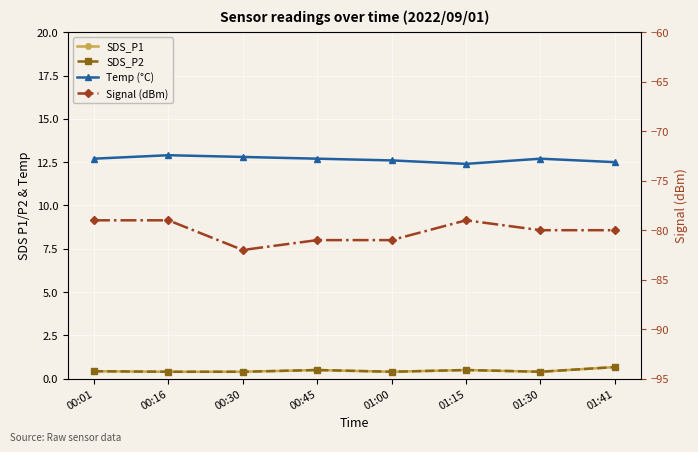

What is the sum of the Signal (dBm) values at 01:30 and 01:00?

-161.0